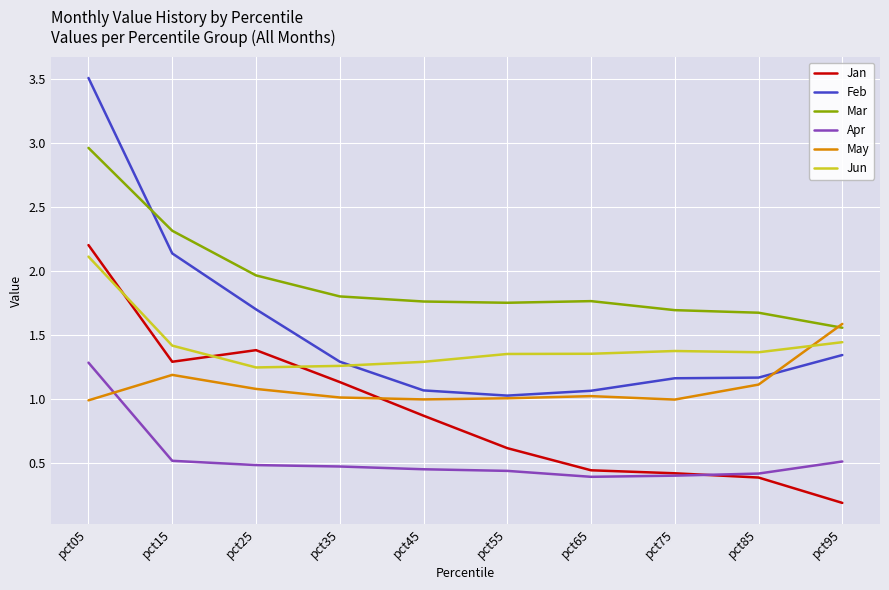

How many Jun values are between 1 and 2?

9